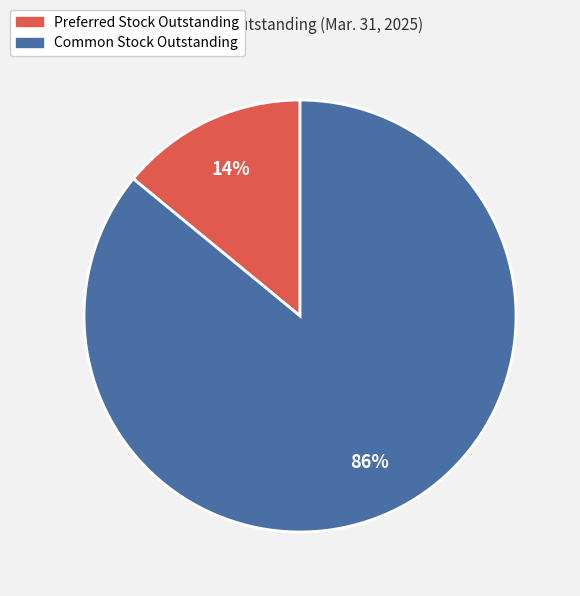

To the nearest percent, what is the difference between the largest and smallest slice percentages?

72%